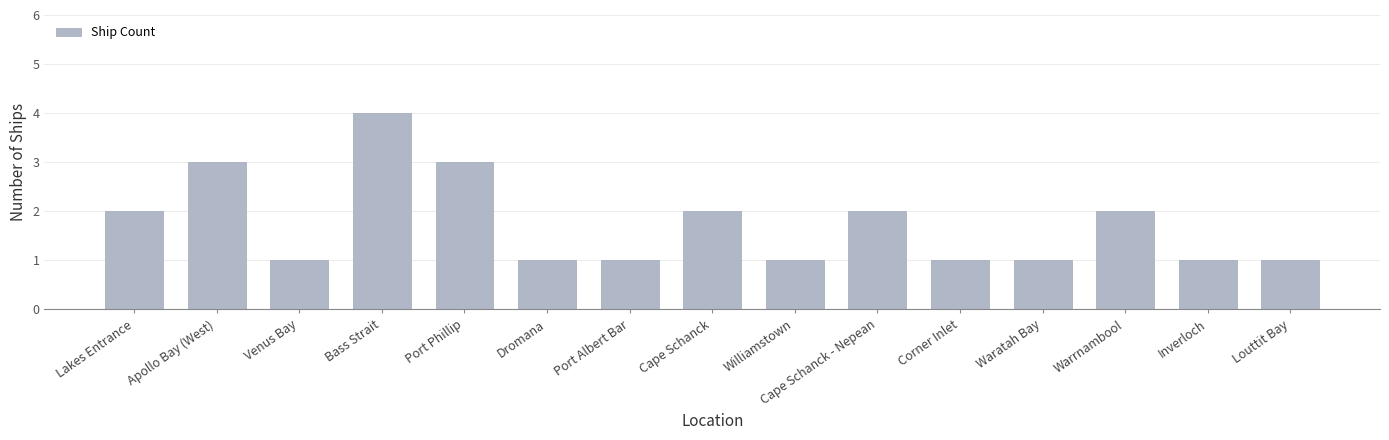

What is the average value?

2